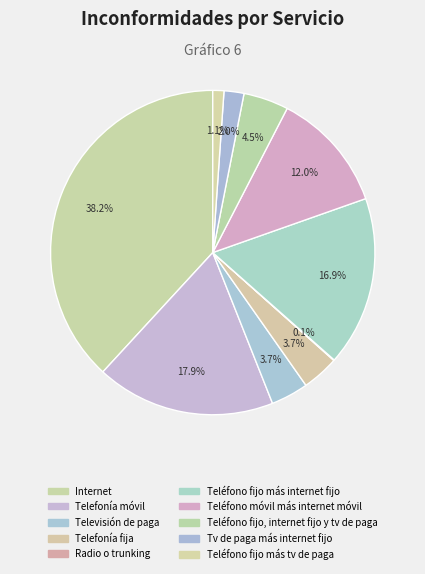

To the nearest percent, what percentage of the pie is Tv de paga más internet fijo?

2%